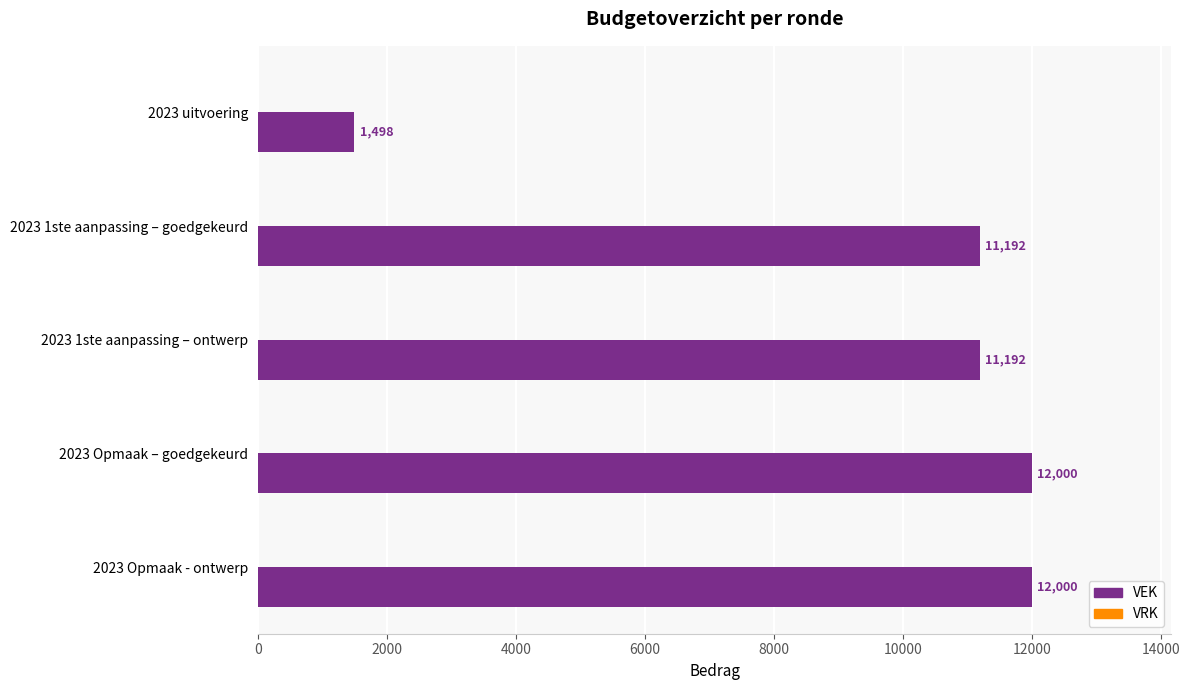

What is the maximum value shown in the chart?

12000